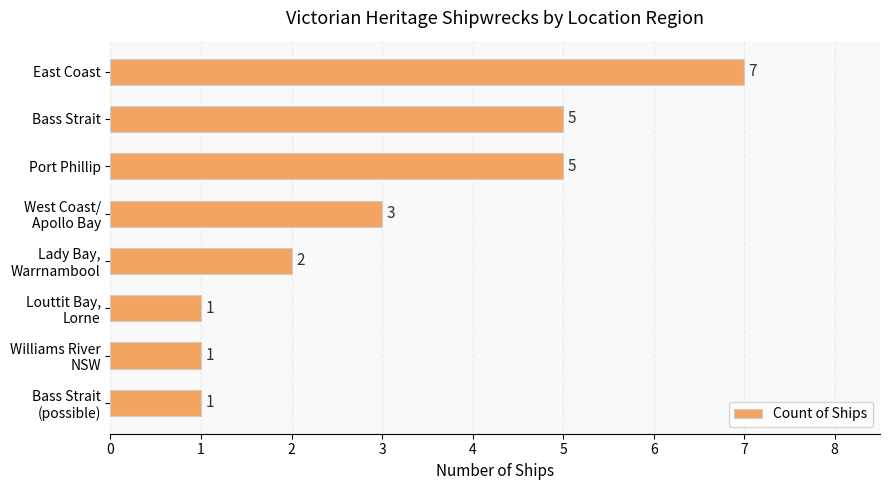

How many distinct data groups are displayed?

1